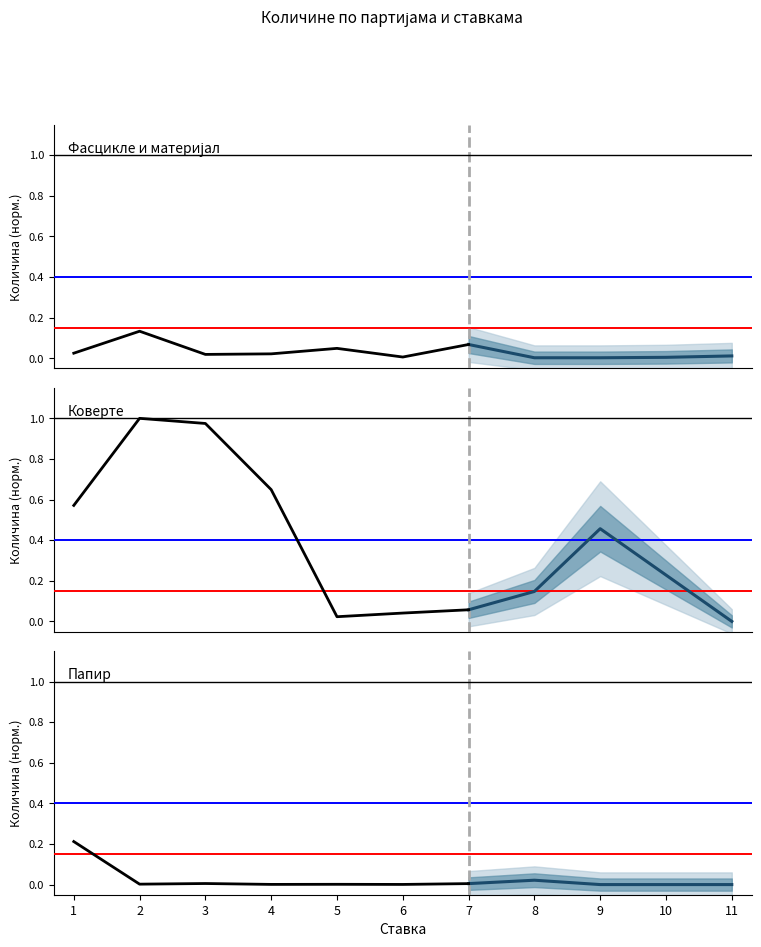

What are all the series names shown in the legend?

Фасцикле и материјал, Коверте, Папир